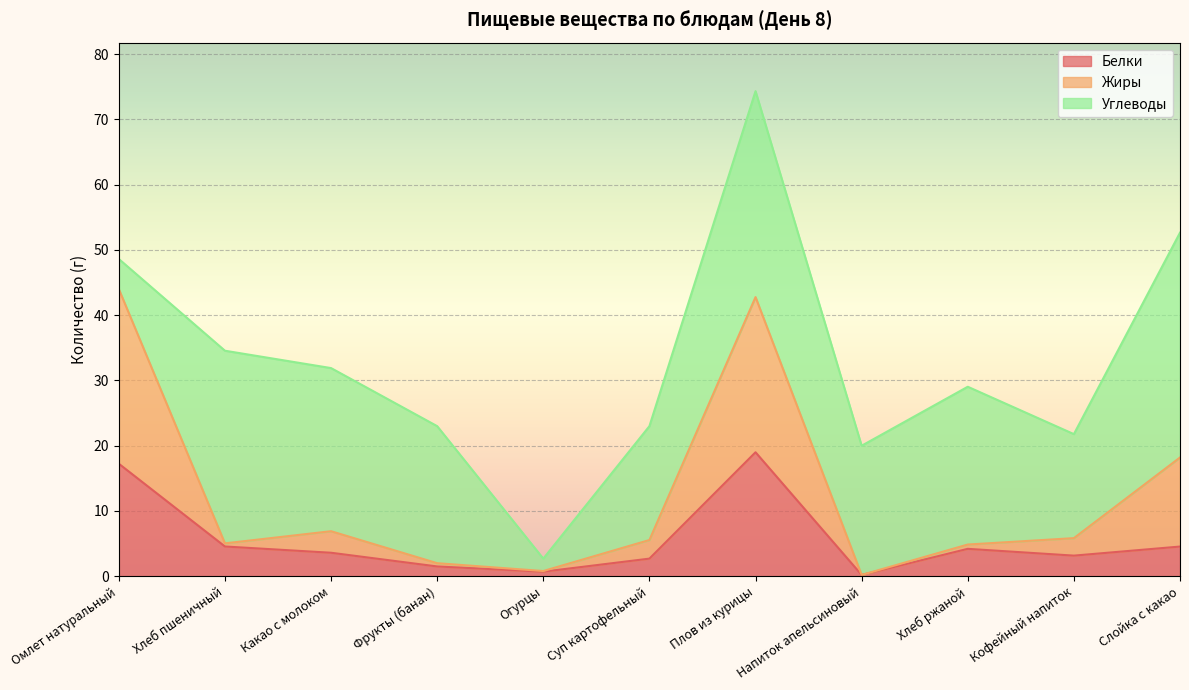

The value of Жиры at Хлеб пшеничный is 2.3. True or false?

False